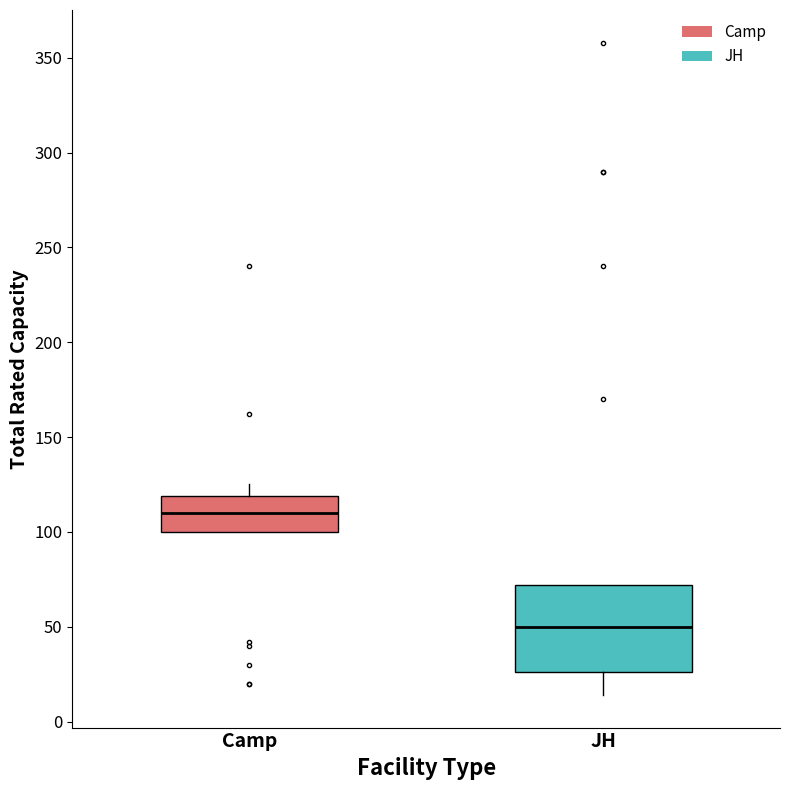

Where does the upper whisker of the box for Camp end on the y-axis? The values are not printed on the chart, so give them approximately, as read against the axis.

125